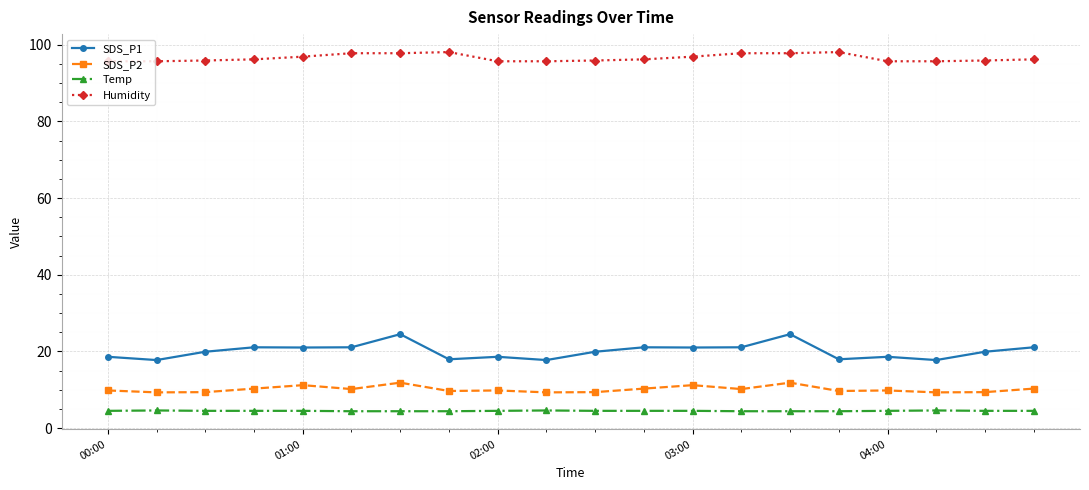

True or false: Temp and Humidity cross at least once.

False